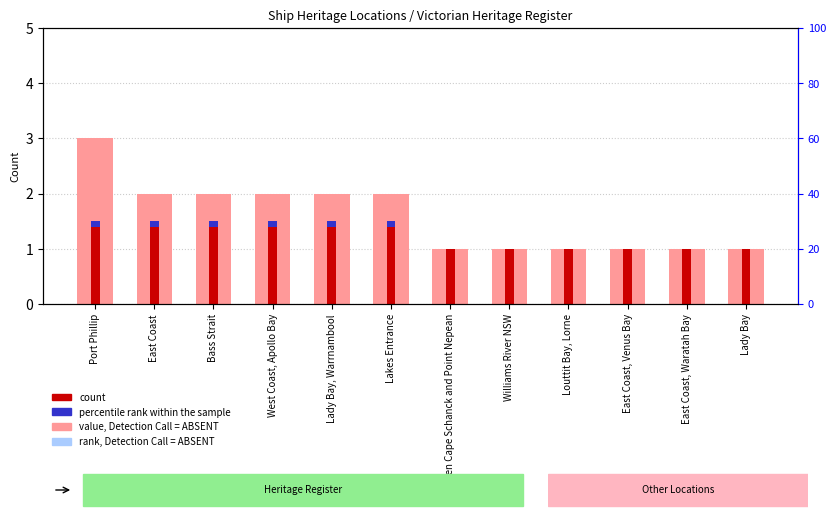

Count the number of data series in this chart.

3